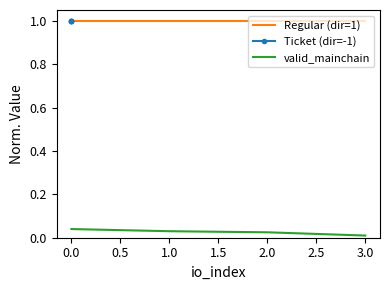

Is it true that Regular (dir=1) equals 1.0 at 2.0?

True